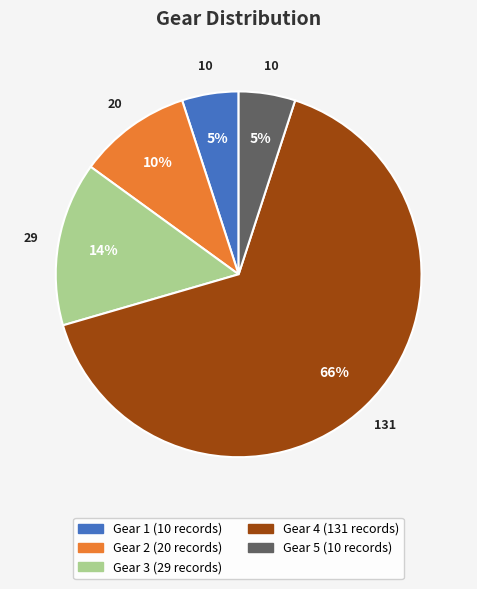

Does any single category account for the majority?

Yes